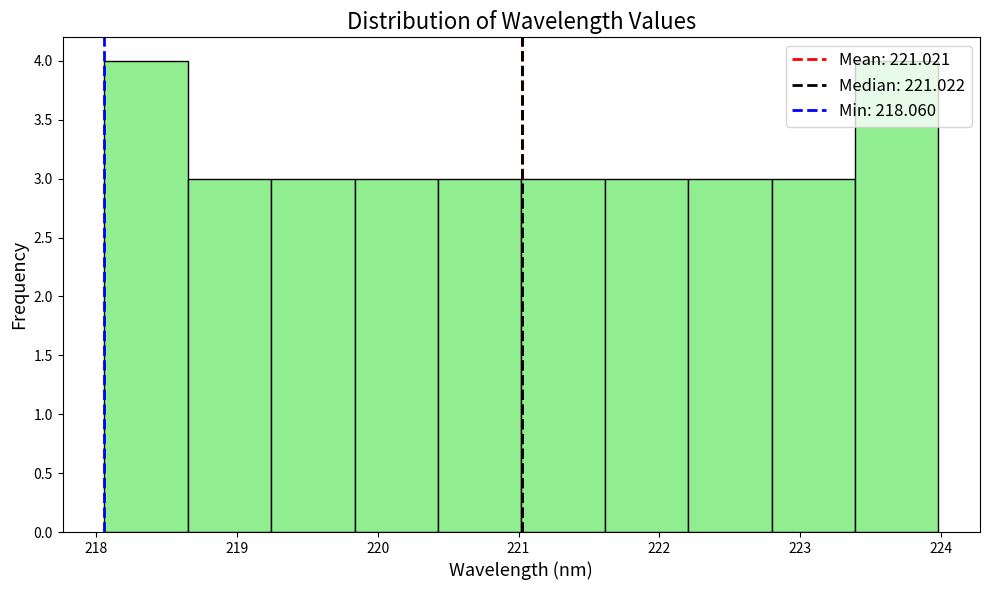

Reading left to right, transcribe this chart: for each bar, give the range it covers on the x-axis and its height. Neither the bar edges nor the heights are printed on the chart, so give them approximately, as read against the axes.

218.1 to 218.7: 4
218.7 to 219.2: 3
219.2 to 219.8: 3
219.8 to 220.4: 3
220.4 to 221.0: 3
221.0 to 221.6: 3
221.6 to 222.2: 3
222.2 to 222.8: 3
222.8 to 223.4: 3
223.4 to 224.0: 4